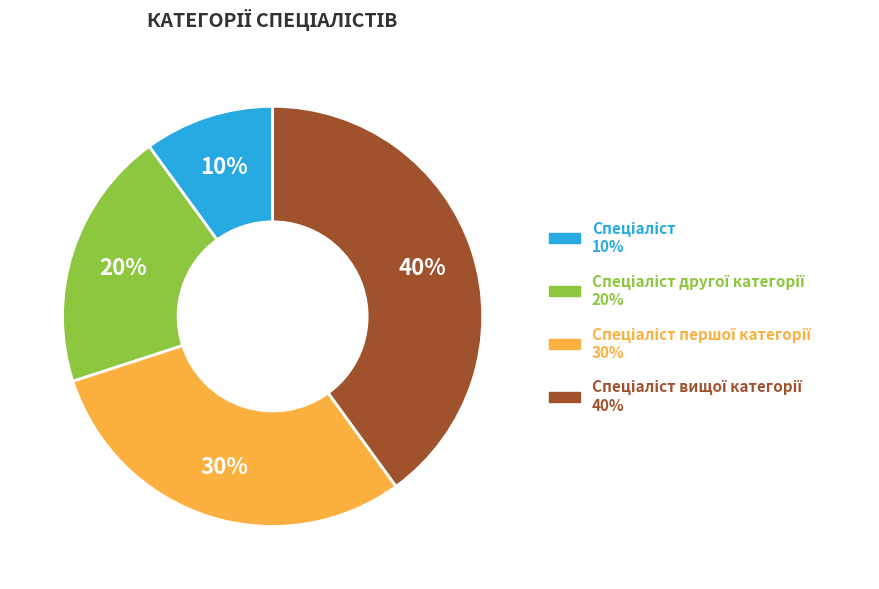

To the nearest percent, what is the difference between the largest and smallest slice percentages?

30%